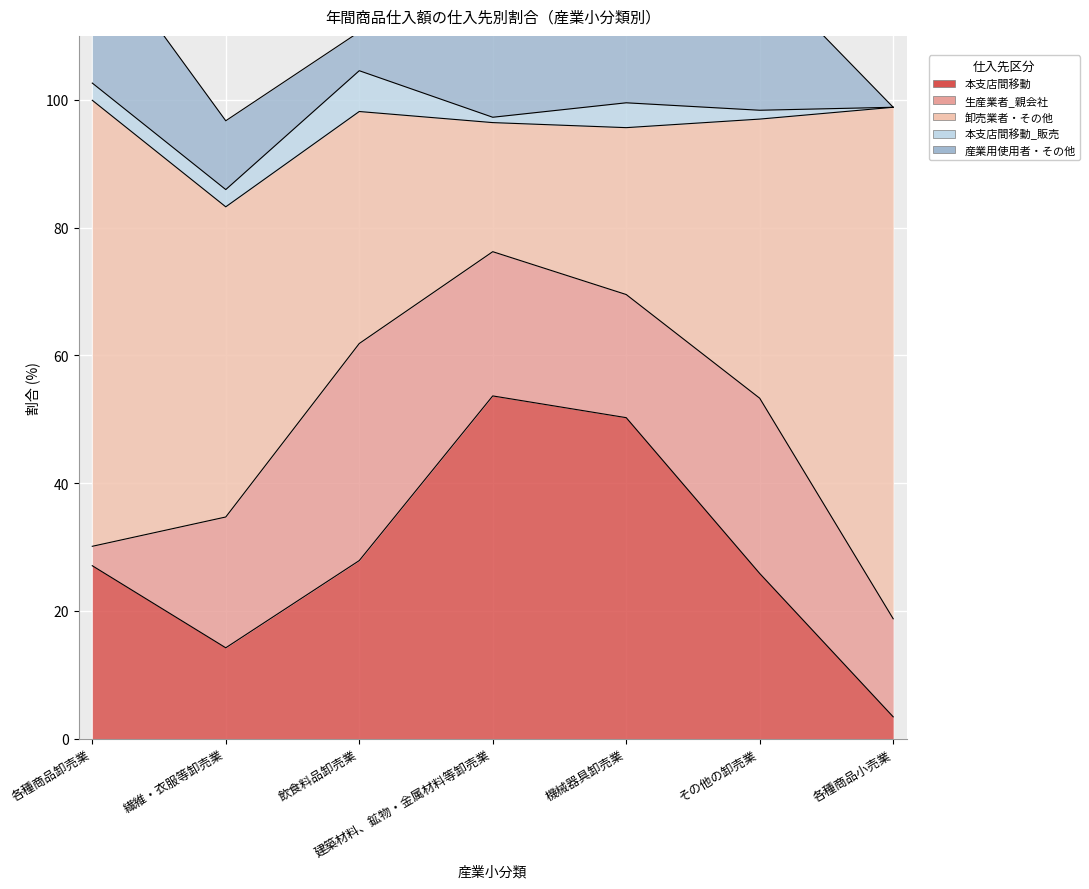

Rank the series at 繊維・衣服等卸売業 from lowest to highest value.

本支店間移動_販売, 産業用使用者・その他, 本支店間移動, 生産業者_親会社, 卸売業者・その他